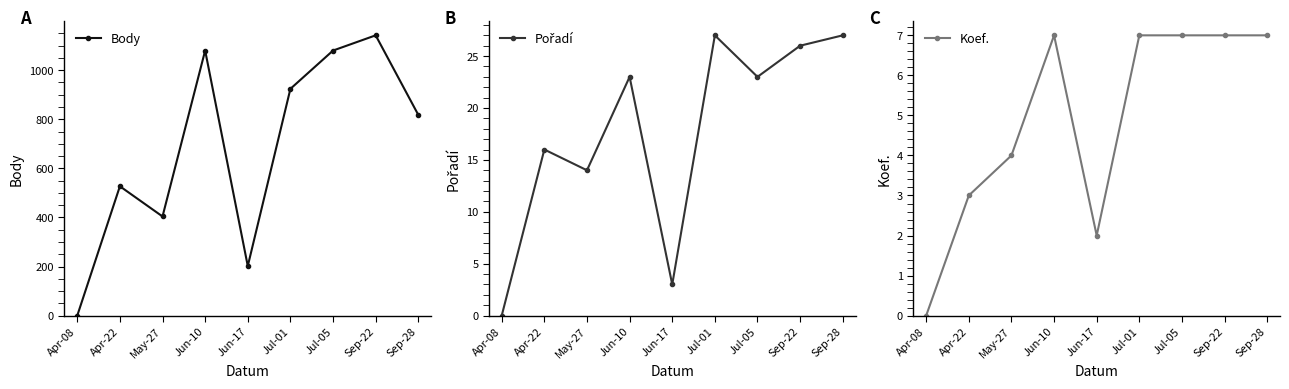

At which category does Koef. reach its first local peak?

Jun-10